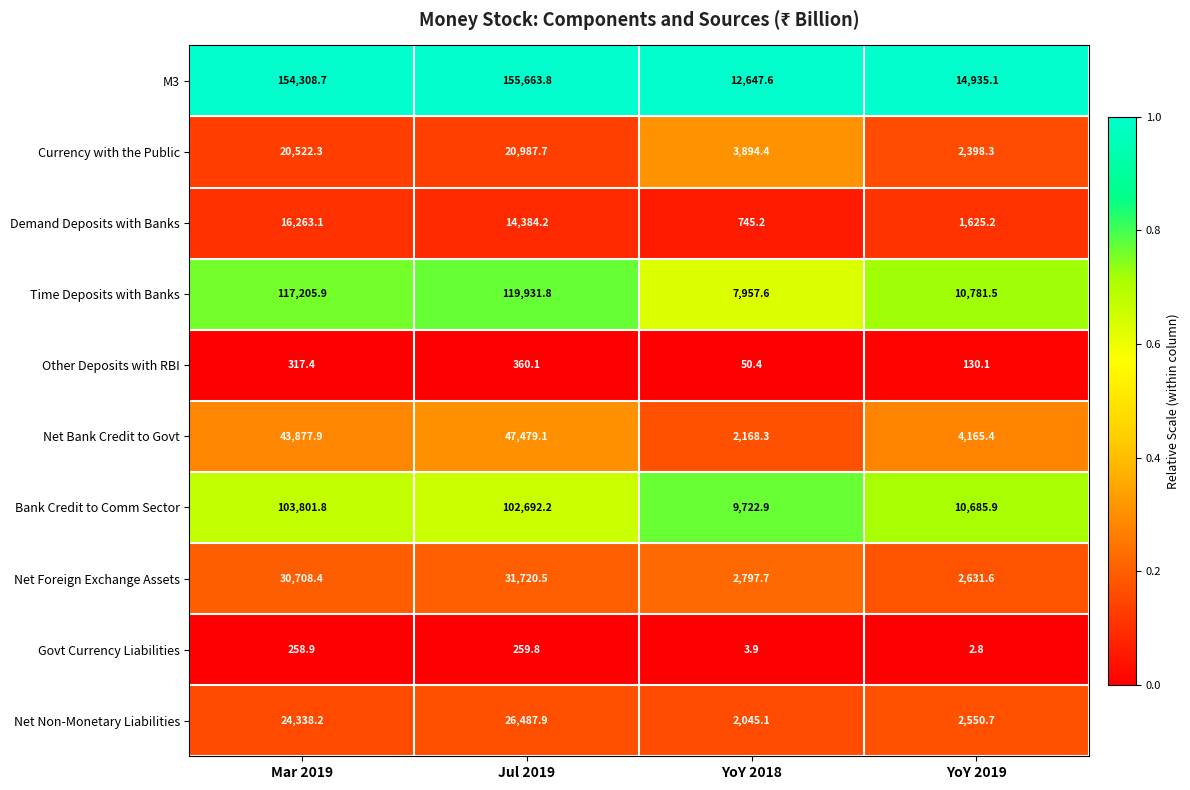

Which series has the largest range (max minus min)?

M3